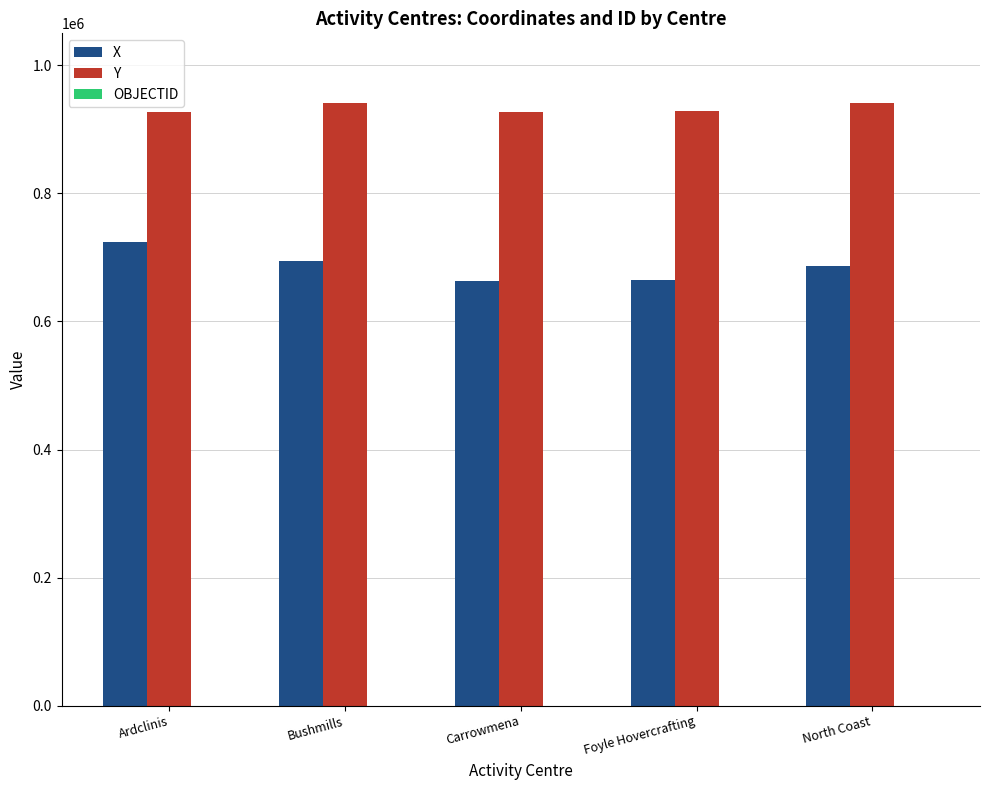

How many data points in X are above 686028?

3